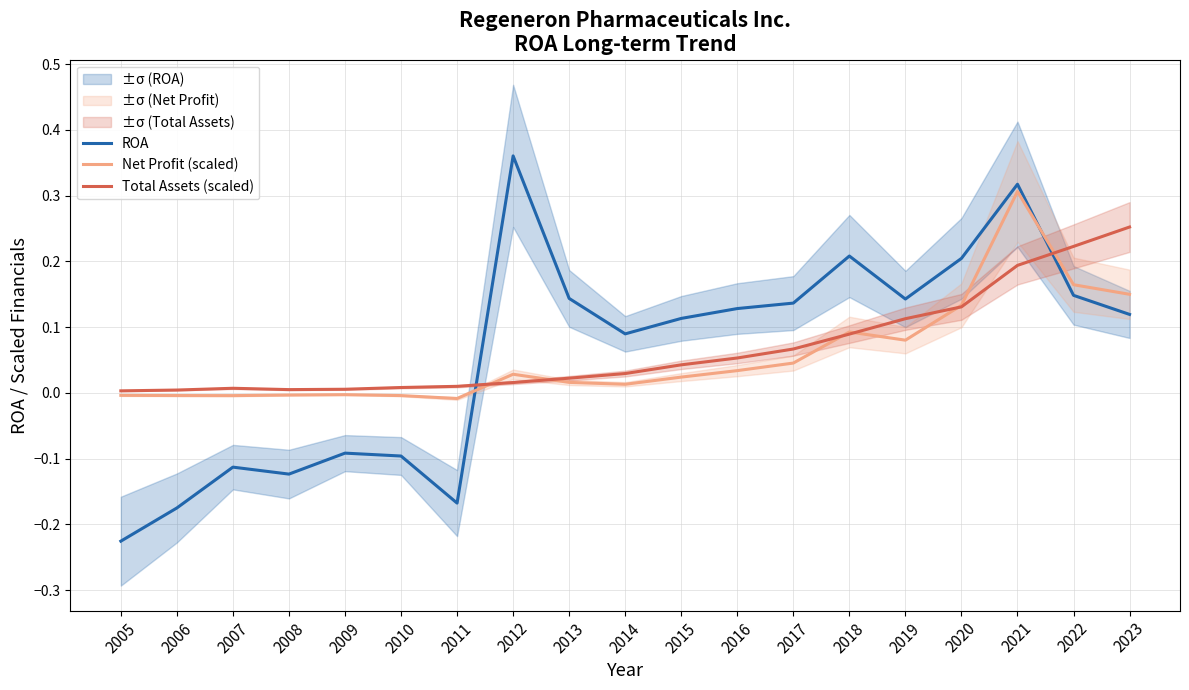

Which category has the lowest value across all series?

2005